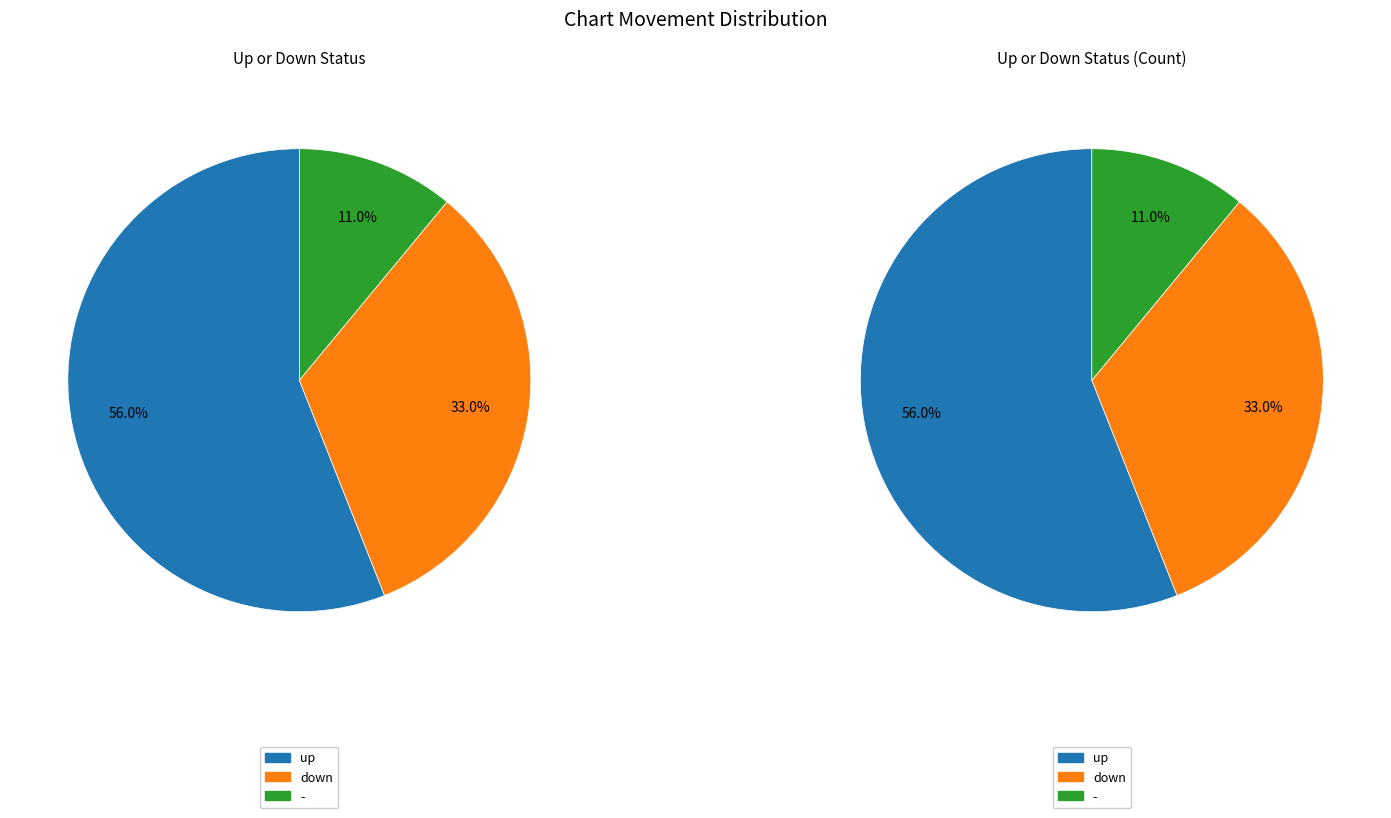

Is there any slice that represents more than half of the pie?

Yes